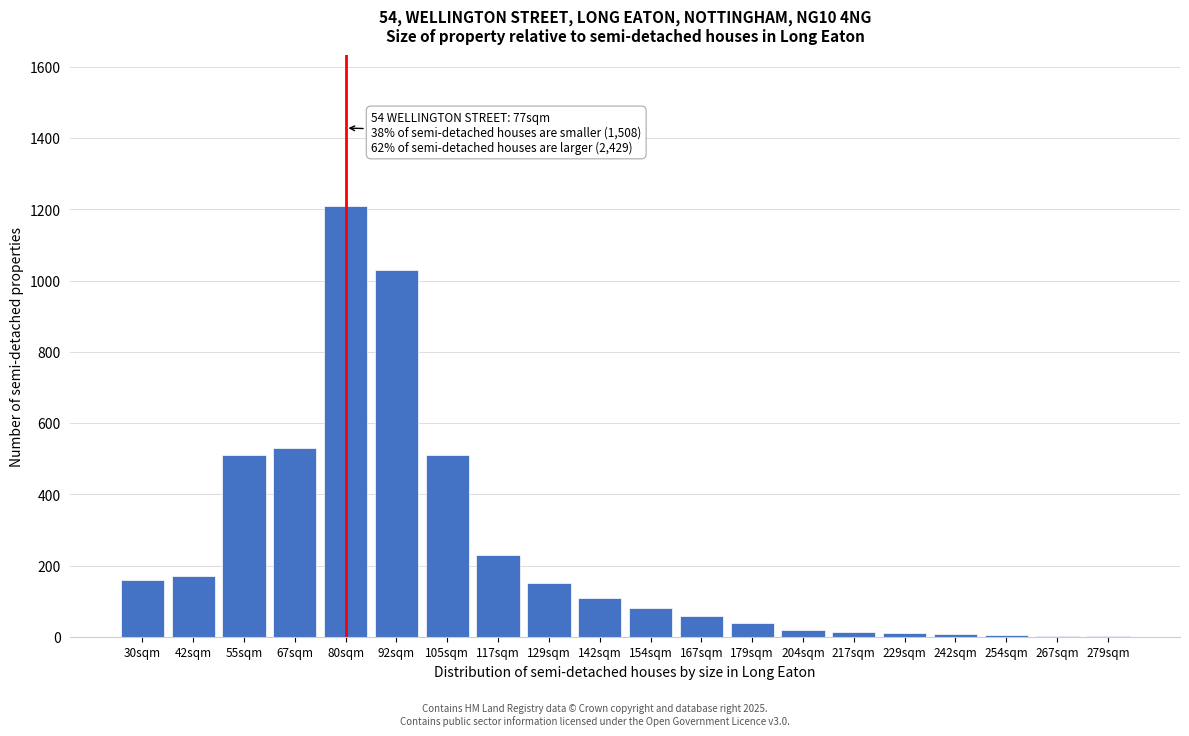

What is the sum of all values?

4855